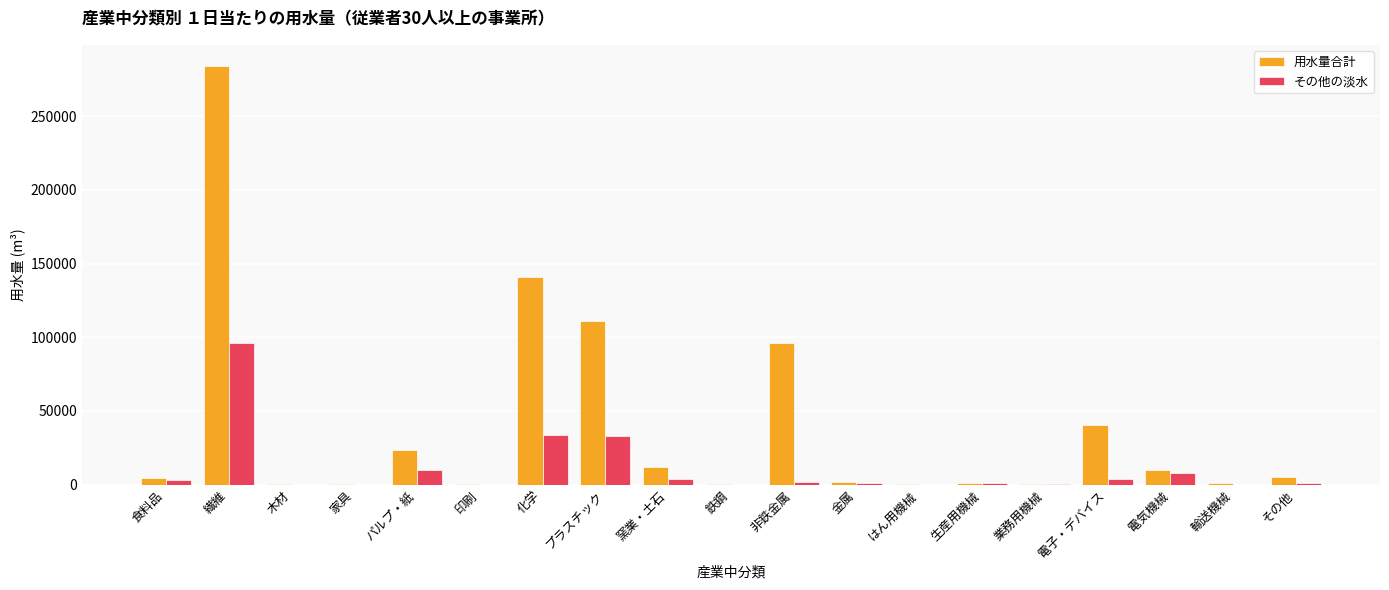

What is the difference between the その他の淡水 values at 食料品 and 電気機械?

4767